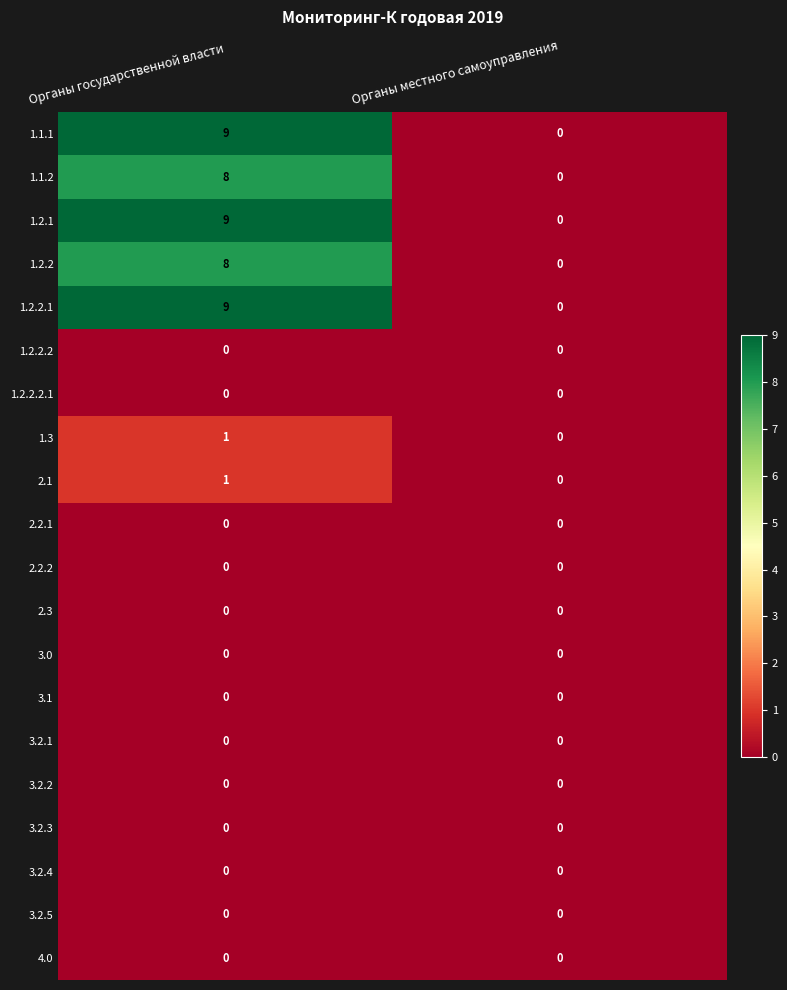

At which category is the sum across all series the highest?

Органы государственной власти